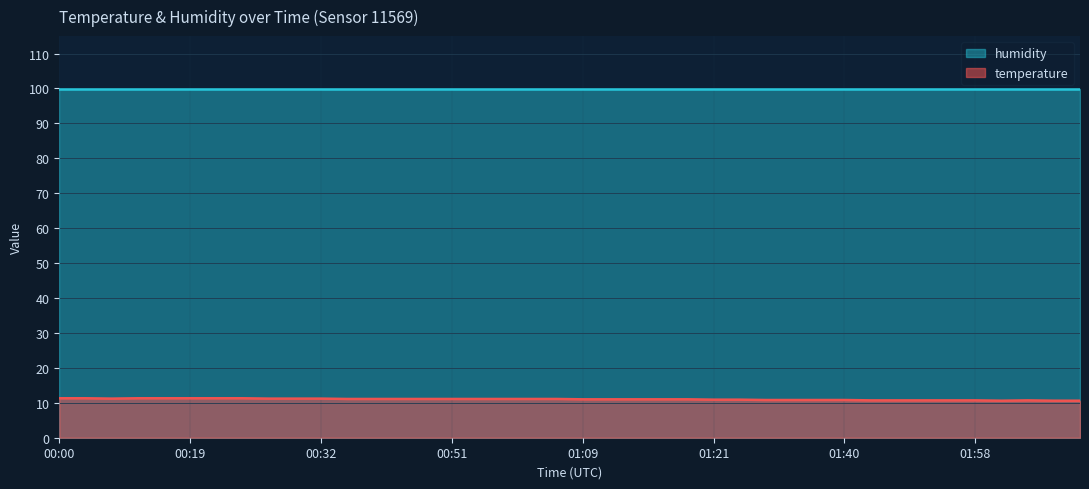

Read the value at 01:13.

11.0